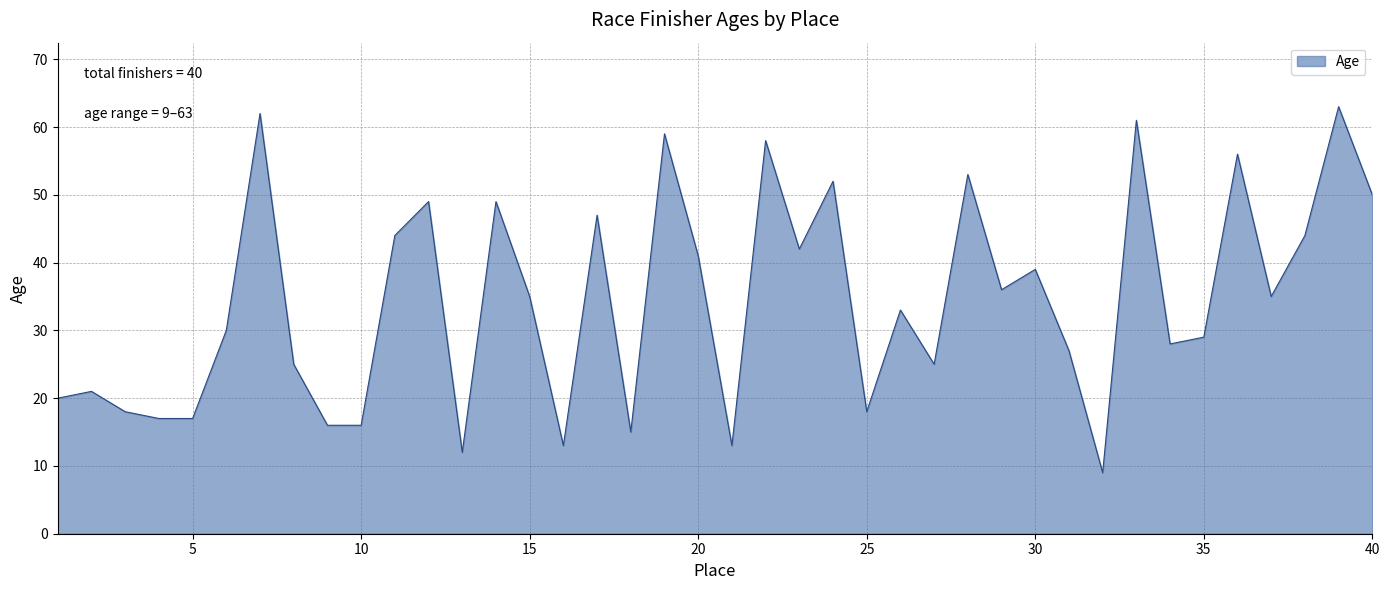

What is the greatest value displayed?

63